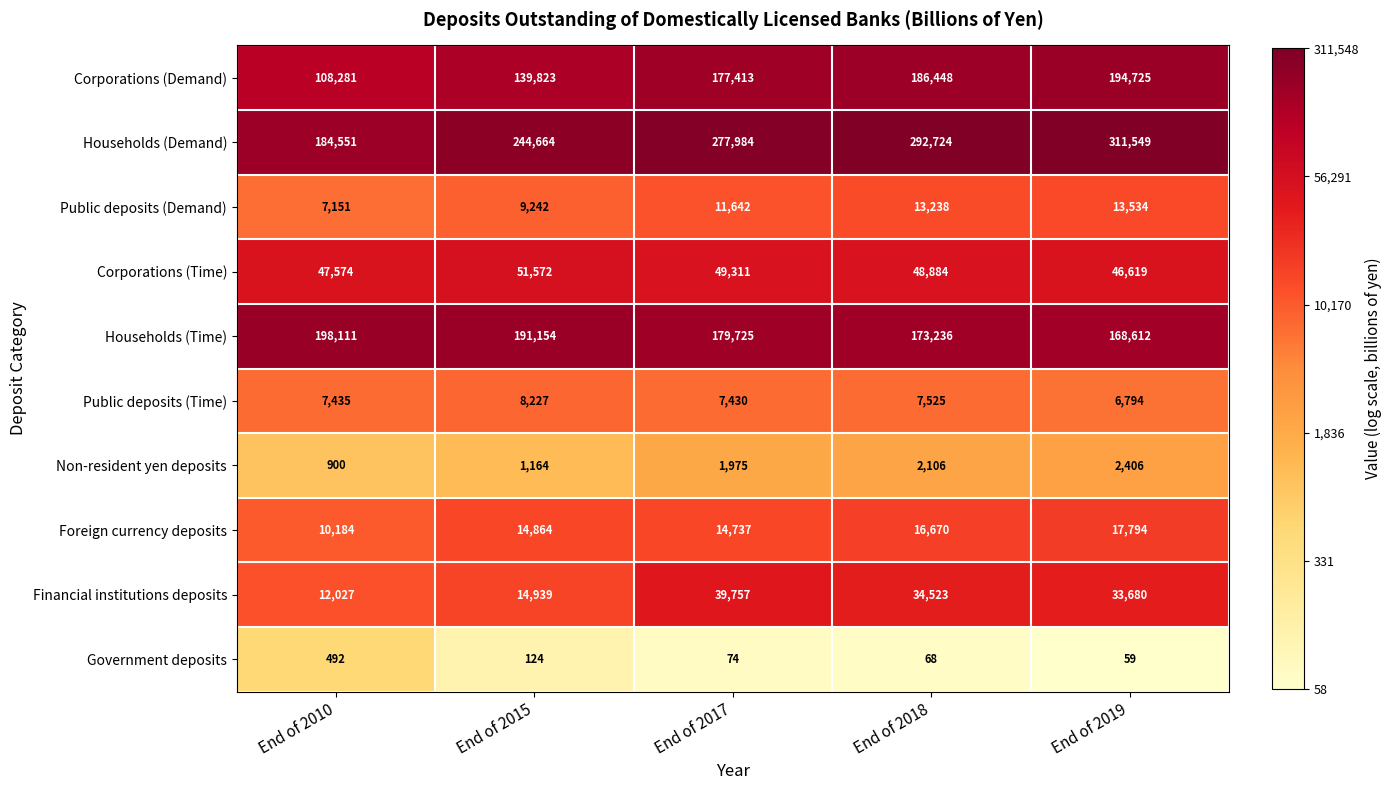

At End of 2018, list the series in order from smallest to largest.

Government deposits, Non-resident yen deposits, Public deposits (Time), Public deposits (Demand), Foreign currency deposits, Financial institutions deposits, Corporations (Time), Households (Time), Corporations (Demand), Households (Demand)